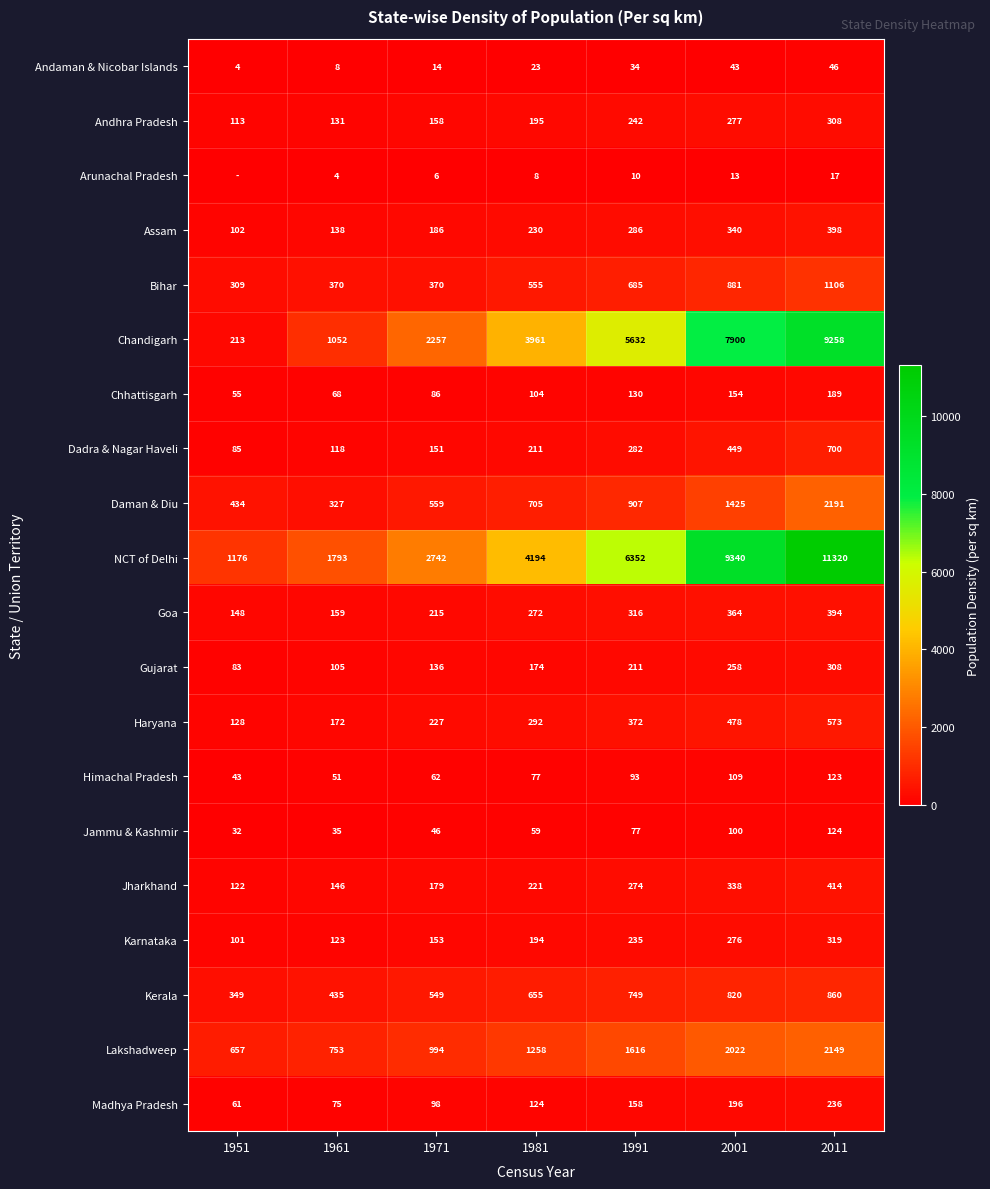

At which category does the chart reach its minimum across all series?

1951